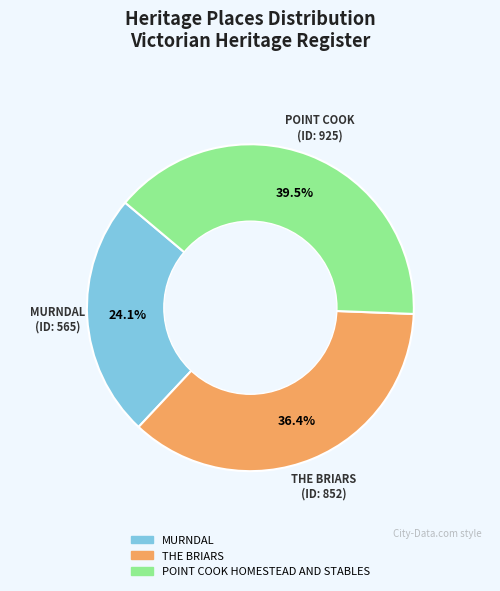

How many slices are in this pie chart?

3